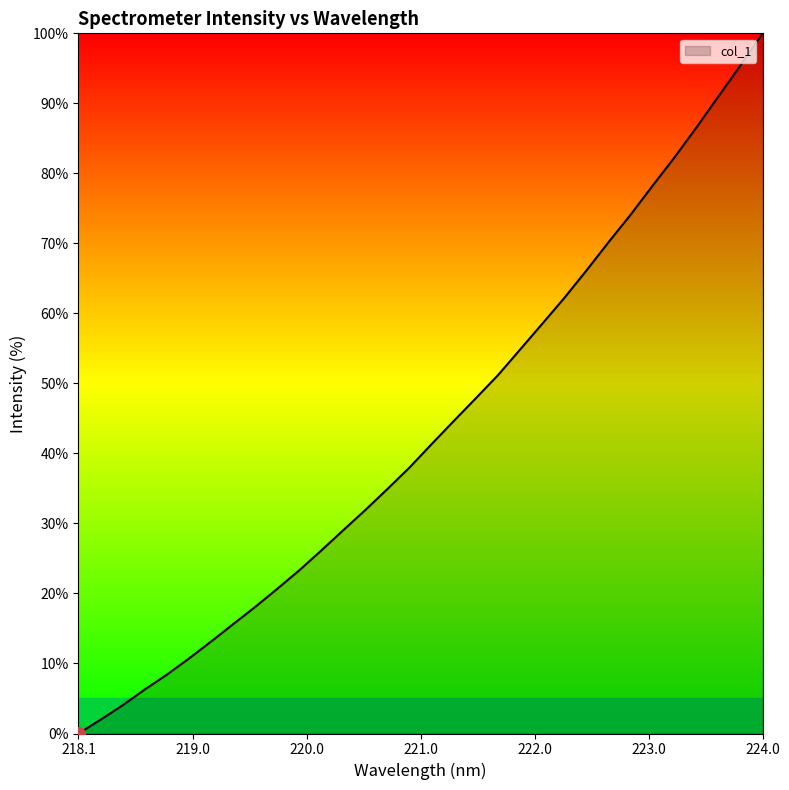

What is the difference between the maximum and minimum values?

100.0